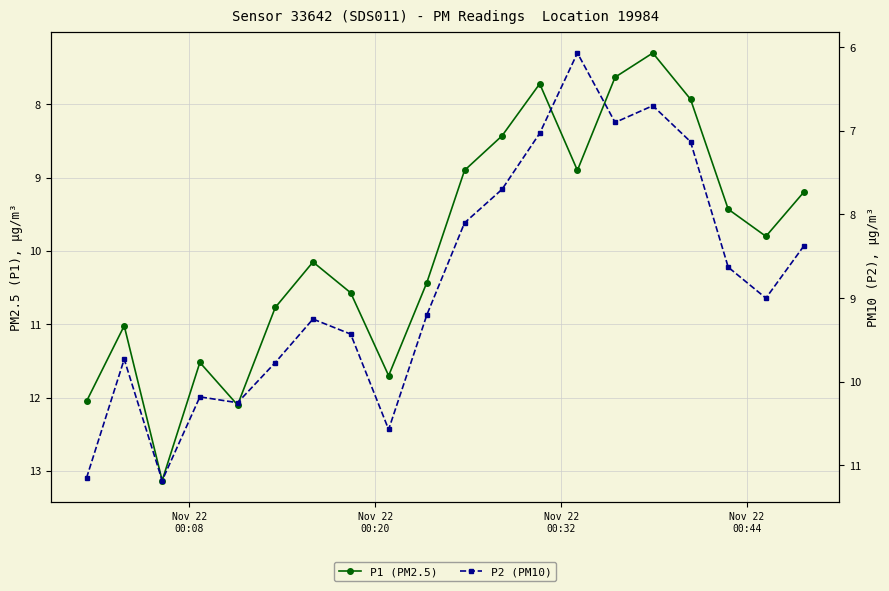

What is the average value of the P2 (PM10) series?

8.8